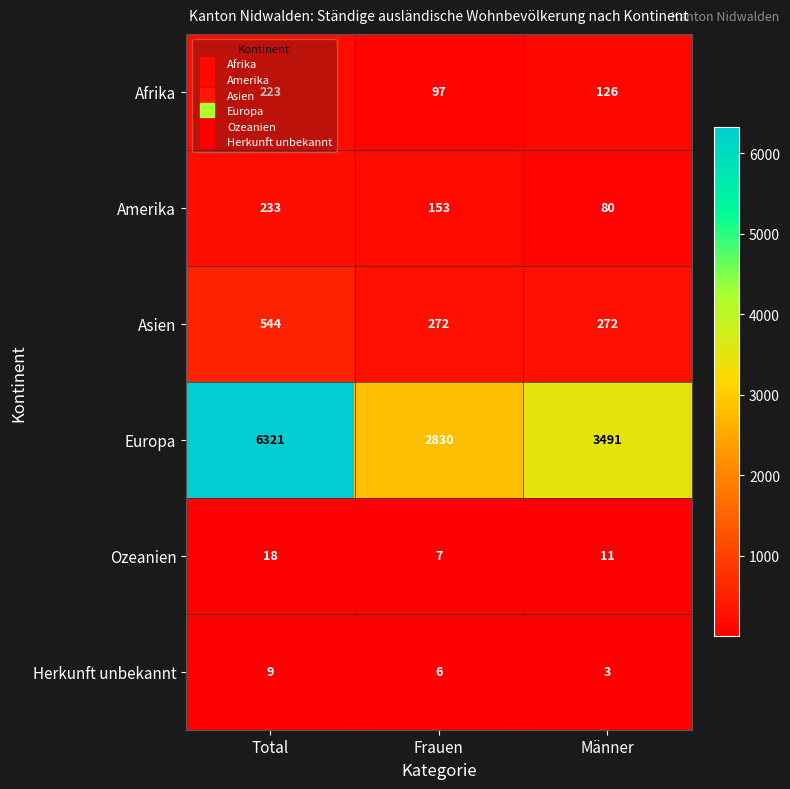

At which category is the sum across all series the highest?

Total